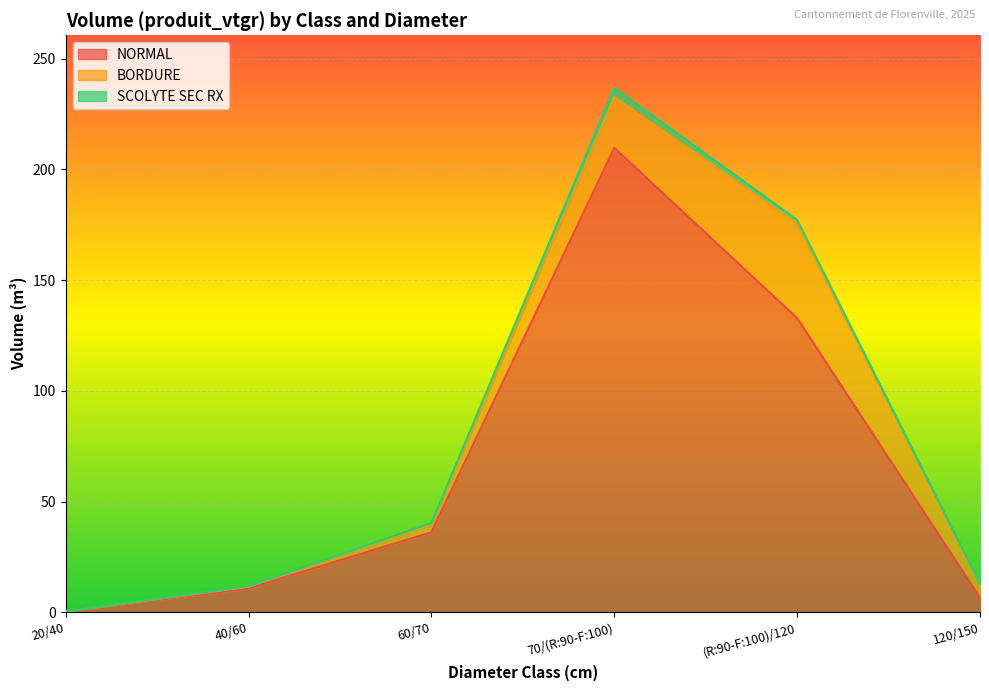

List the series in order of their peak value, highest first.

NORMAL, BORDURE, SCOLYTE SEC RX